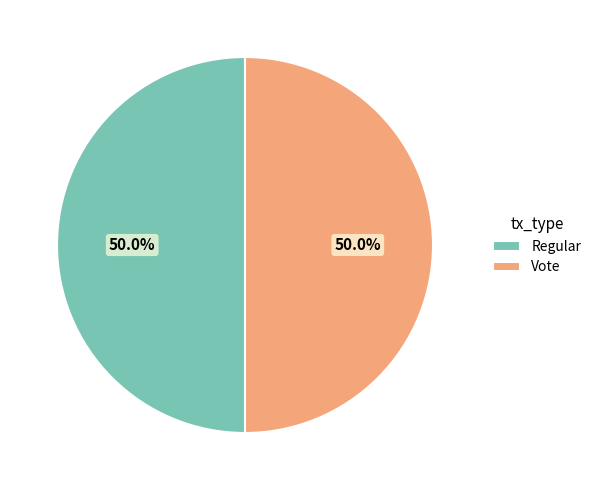

Count the number of slices in the pie.

2